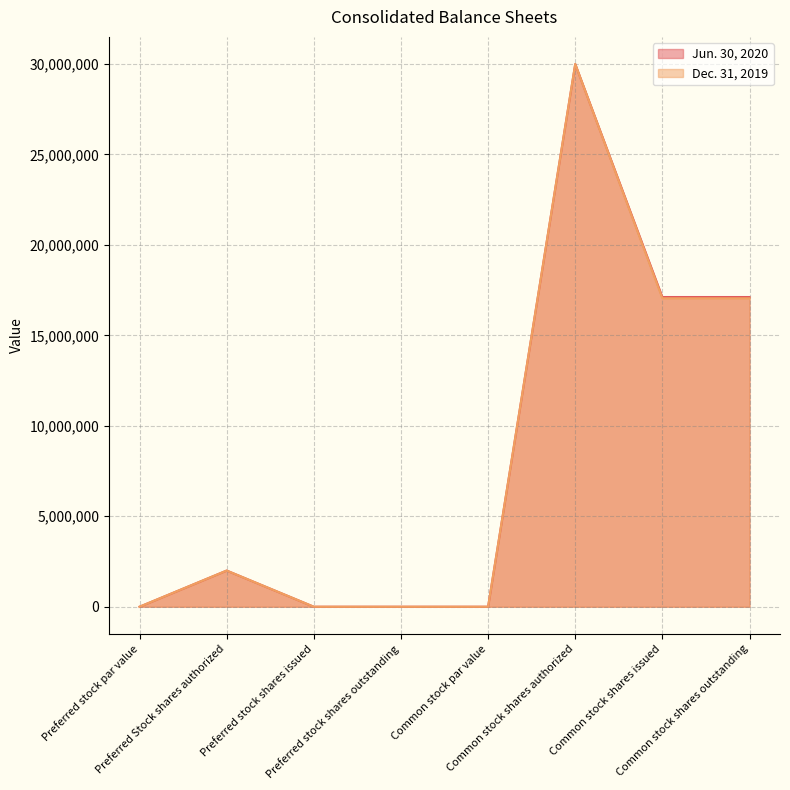

Is it true that Dec. 31, 2019 equals 1 at Preferred stock par value?

True